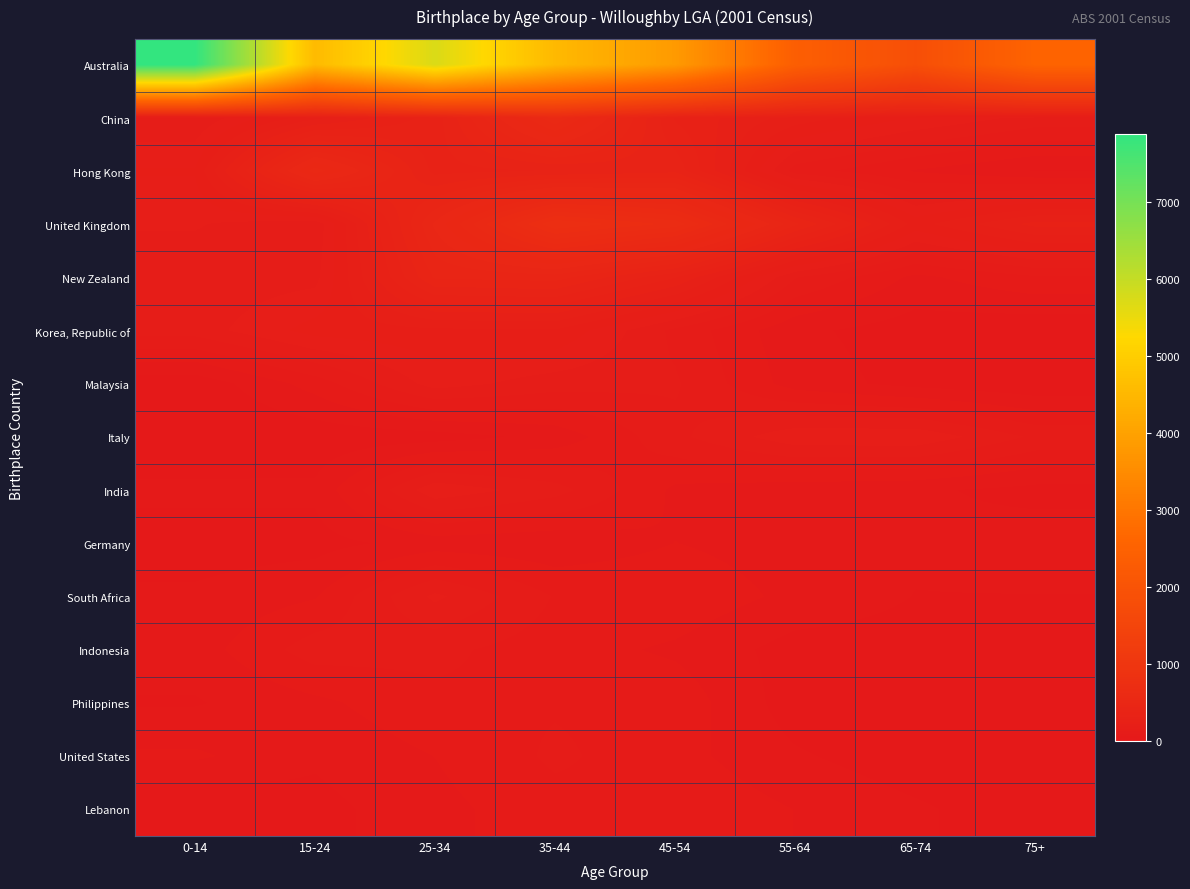

Rank the series by their maximum value, from highest to lowest.

Australia, United Kingdom, China, Hong Kong, New Zealand, Korea, Republic of, Italy, India, Malaysia, South Africa, Indonesia, United States, Philippines, Lebanon, Germany